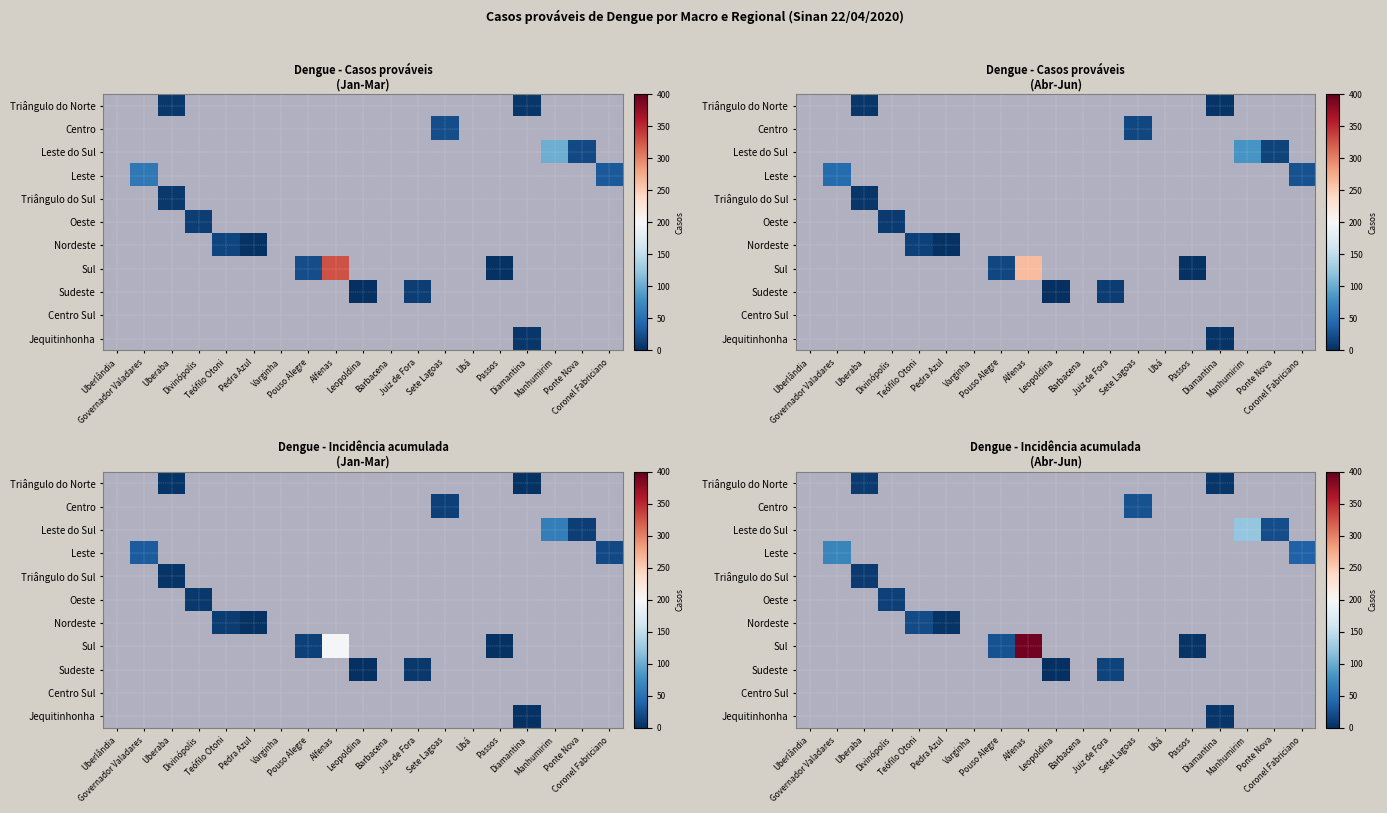

What is the smallest value displayed?

1.2